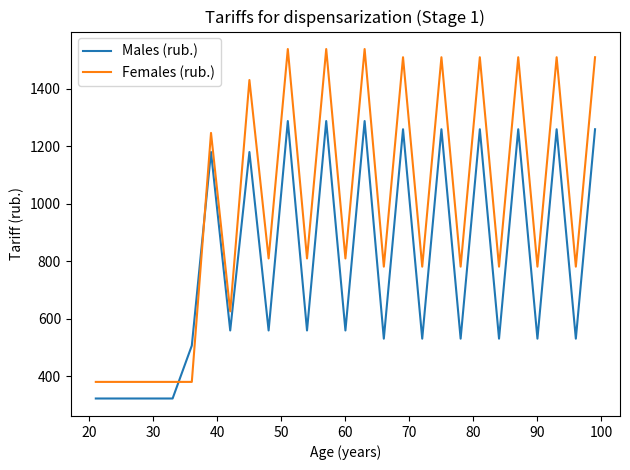

How many intersections are there between Females (rub.) and Males (rub.)?

2